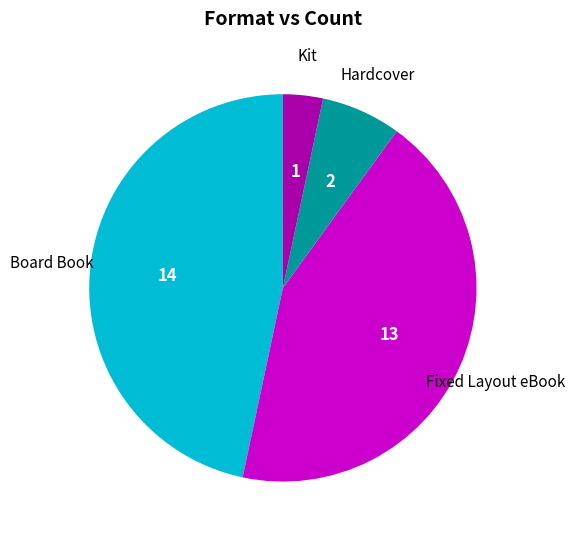

Count the number of slices in the pie.

4